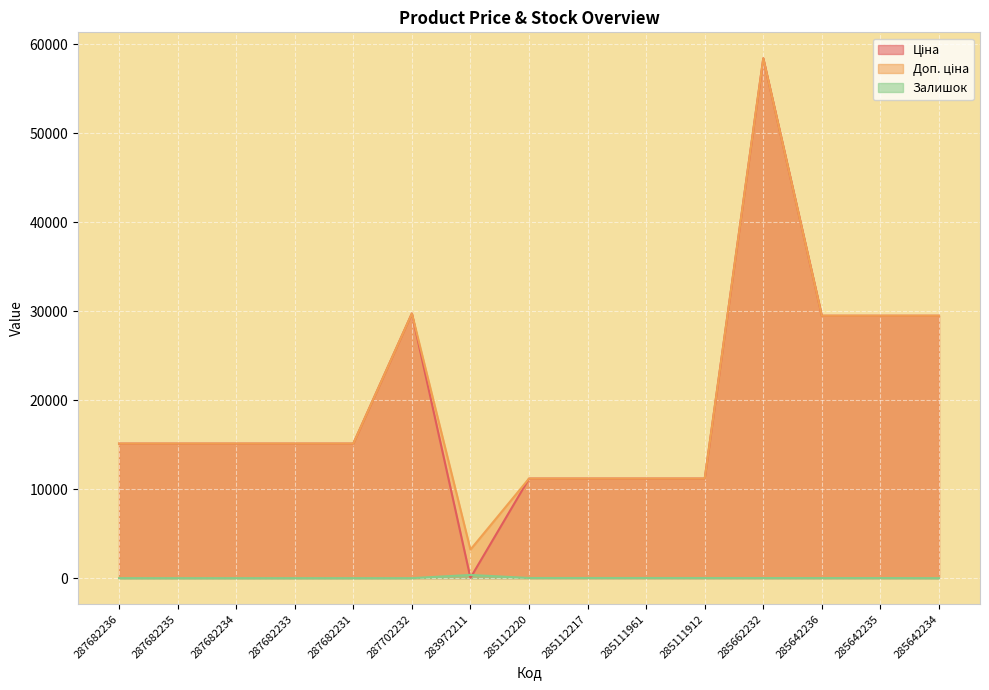

What is the average value of the Доп. ціна series?

20013.7